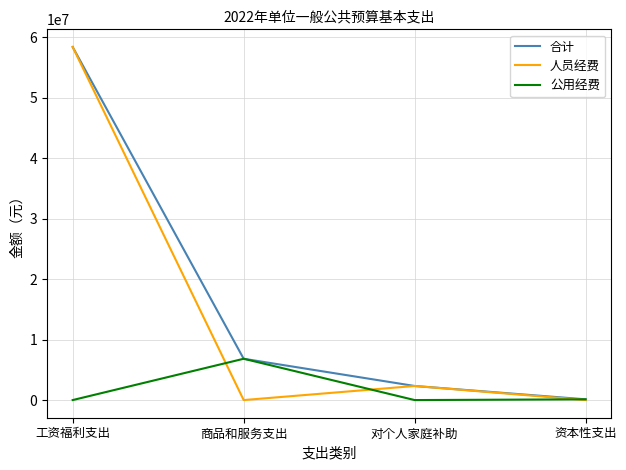

True or false: 公用经费 has more than 2 points higher than both neighbors.

False